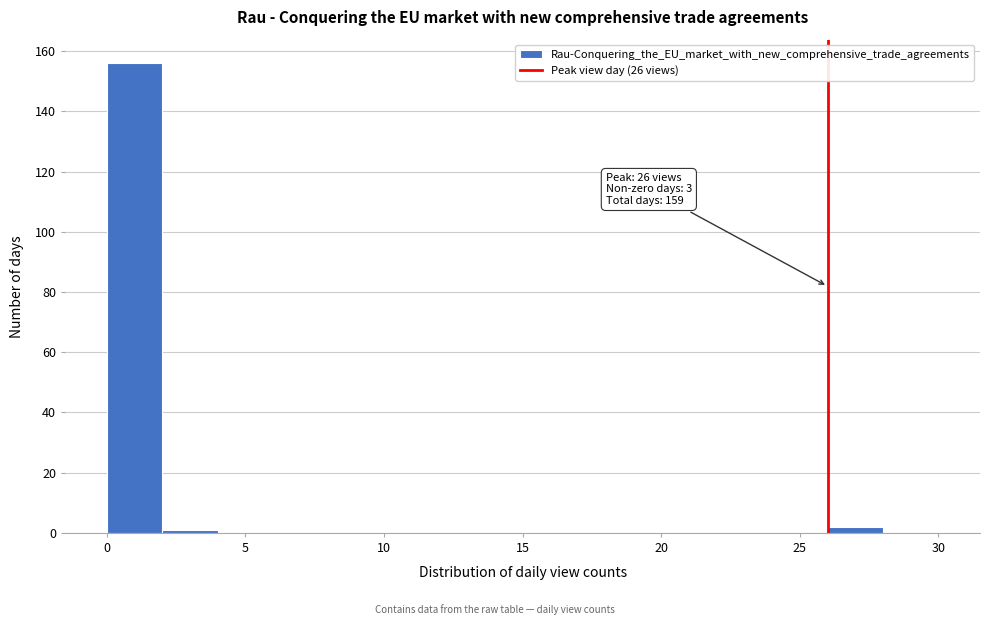

Over which range of the x-axis is the bar tallest?

0 to 2